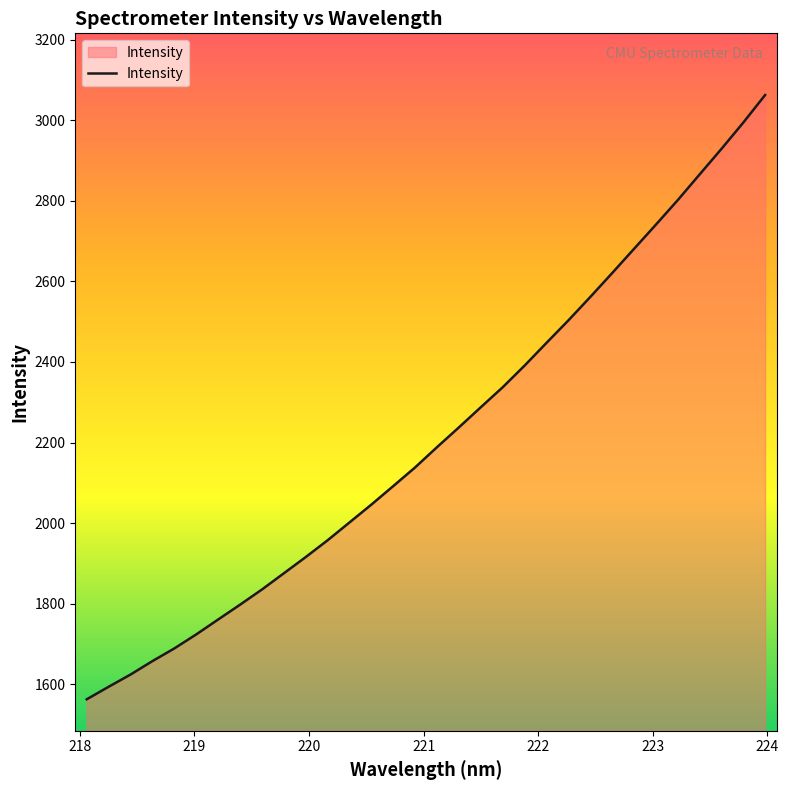

What is the greatest value displayed?

3062.7